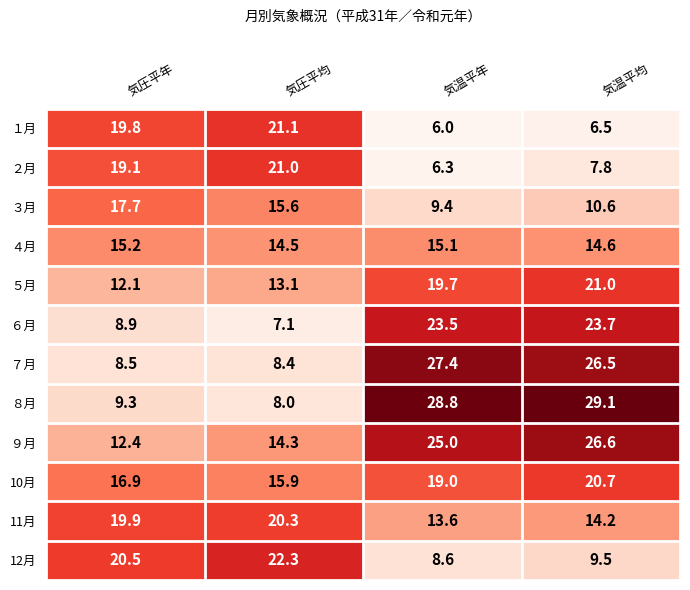

Rank the series at 気温平年 from lowest to highest value.

１月, ２月, 12月, ３月, 11月, ４月, 10月, ５月, ６月, ９月, ７月, ８月